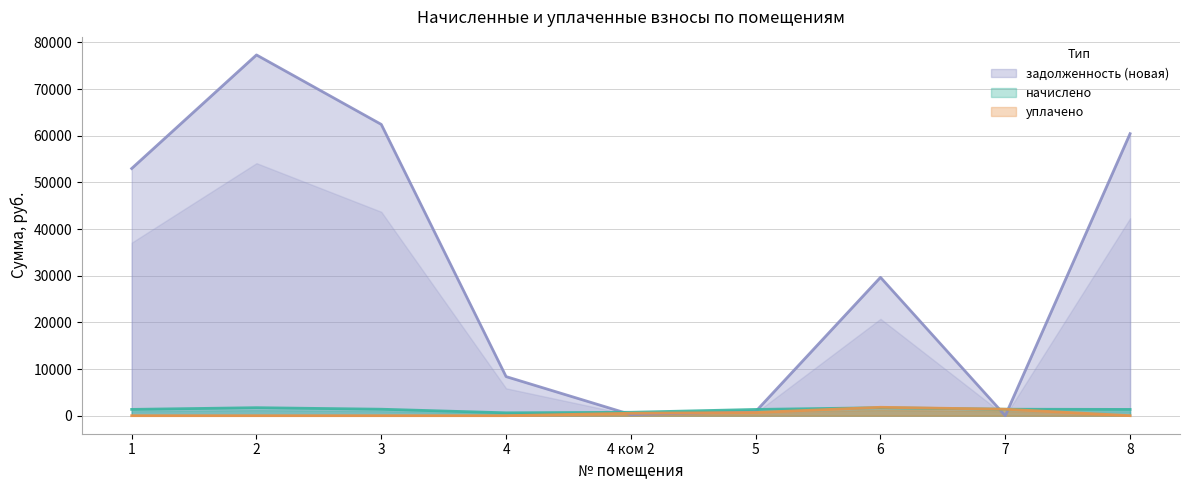

What is the total value across all series at 4 ком 2?

1491.9